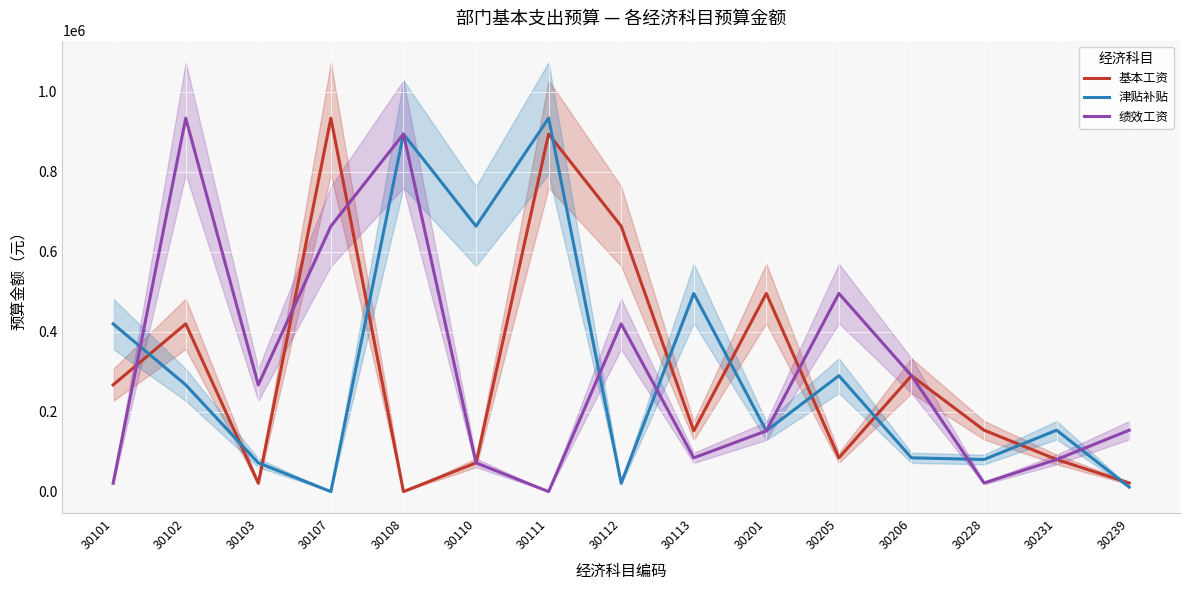

What is the value of the 基本工资 point at the 12th from the left?

289848